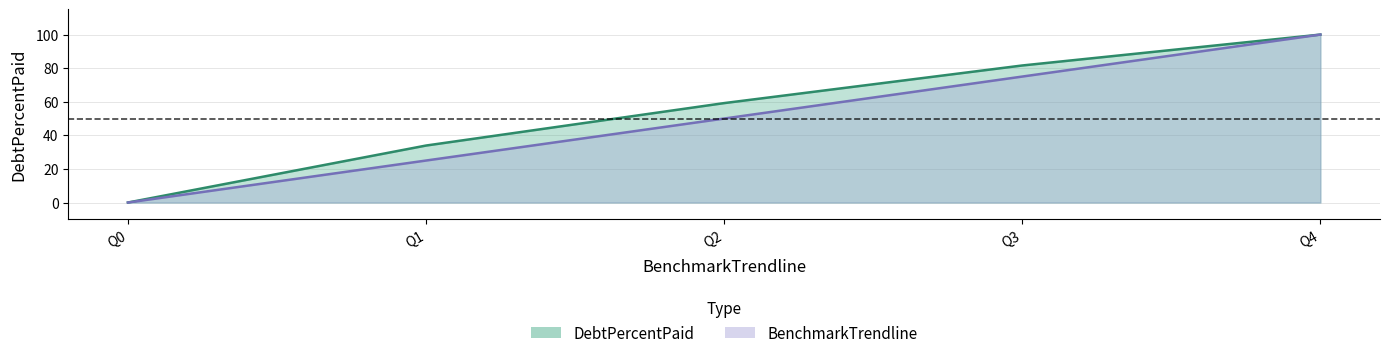

How many lines are shown in the chart?

2